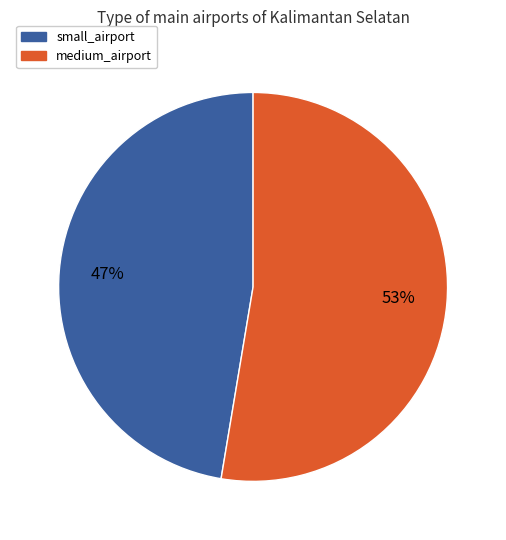

Is there a majority slice in this chart?

Yes